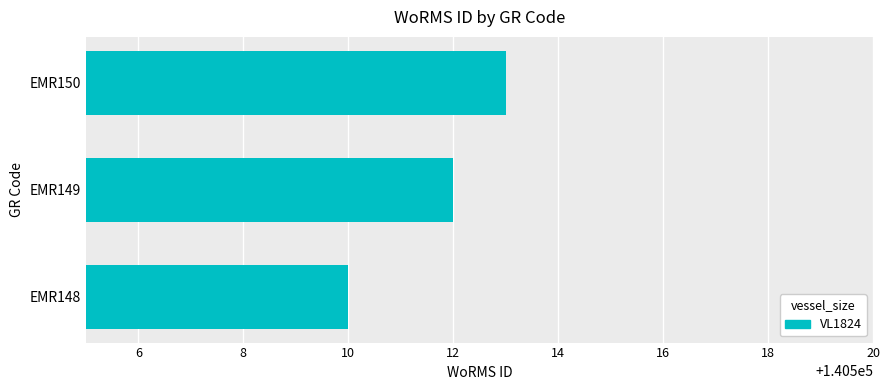

How many categories are shown in the chart?

3